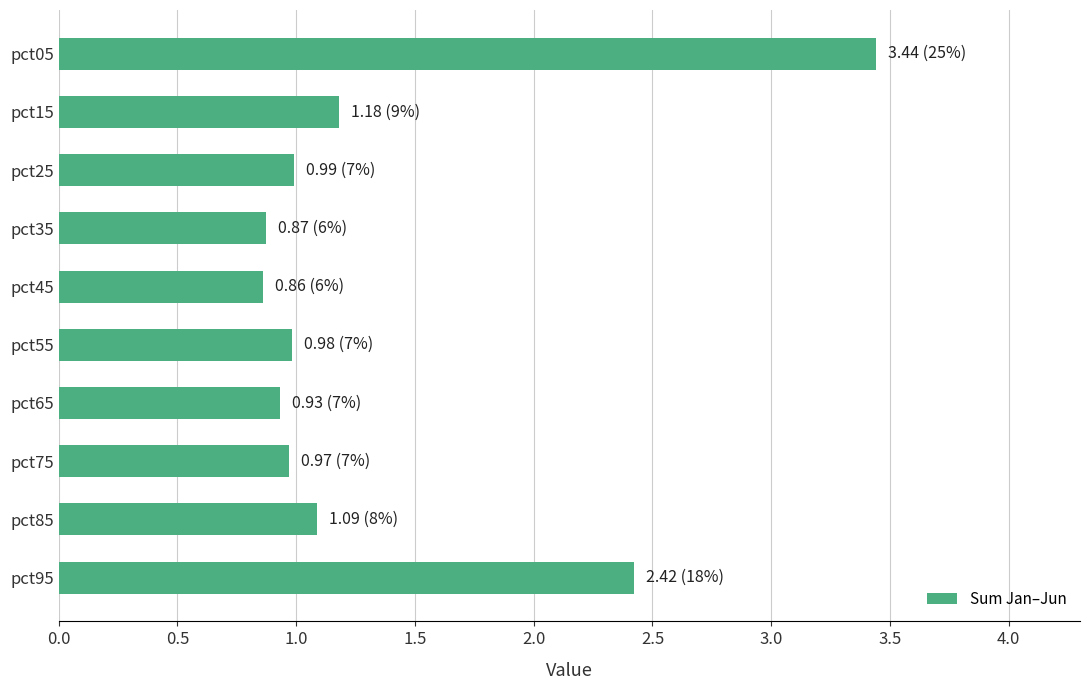

Does the chart contain any negative values?

No